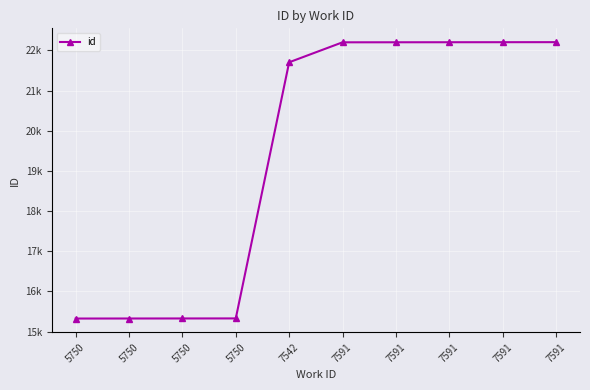

Rank the categories by value from lowest to highest.

5750, 5750, 5750, 5750, 7542, 7591, 7591, 7591, 7591, 7591